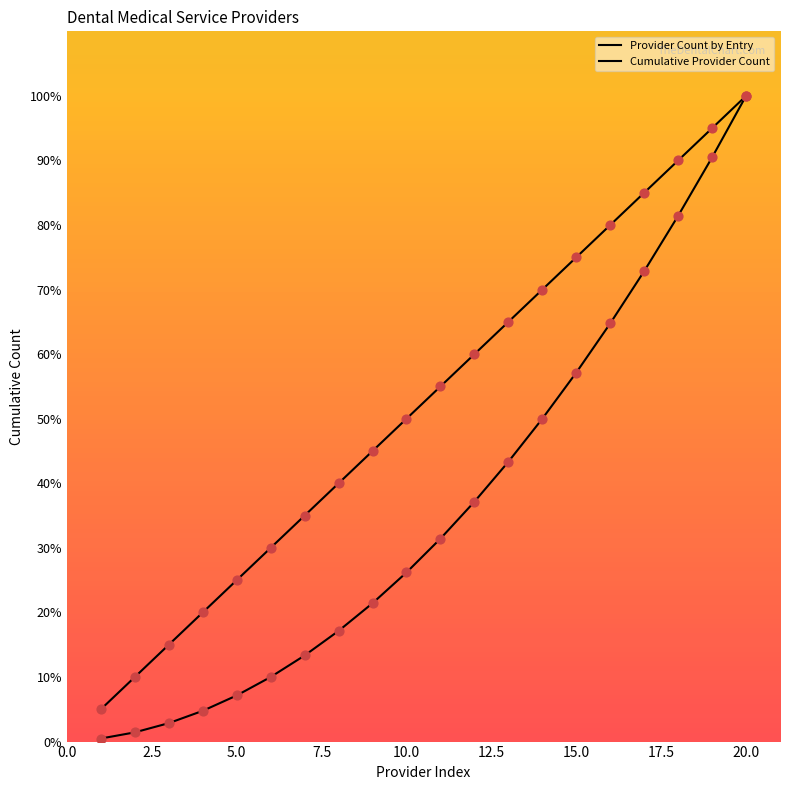

At how many categories does at least one series exceed 18?

17